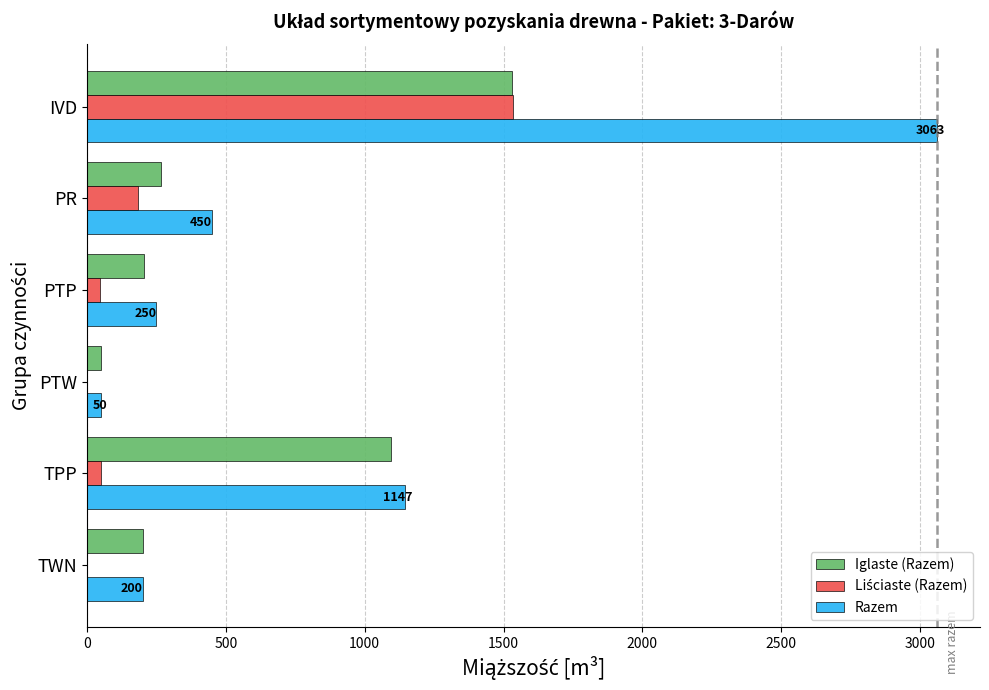

What is the greatest value displayed?

3063